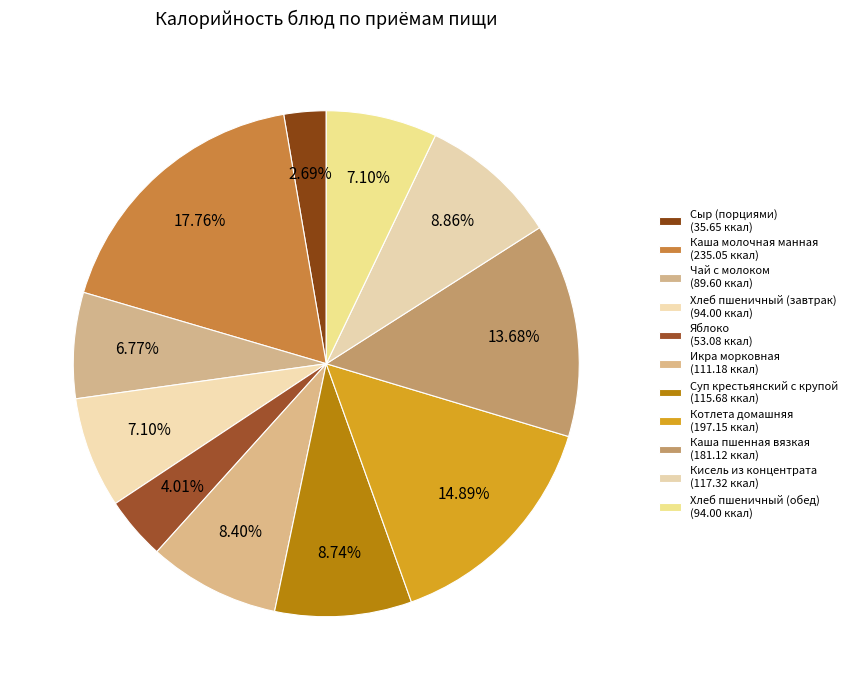

True or false: Яблоко accounts for 4% of the total.

True